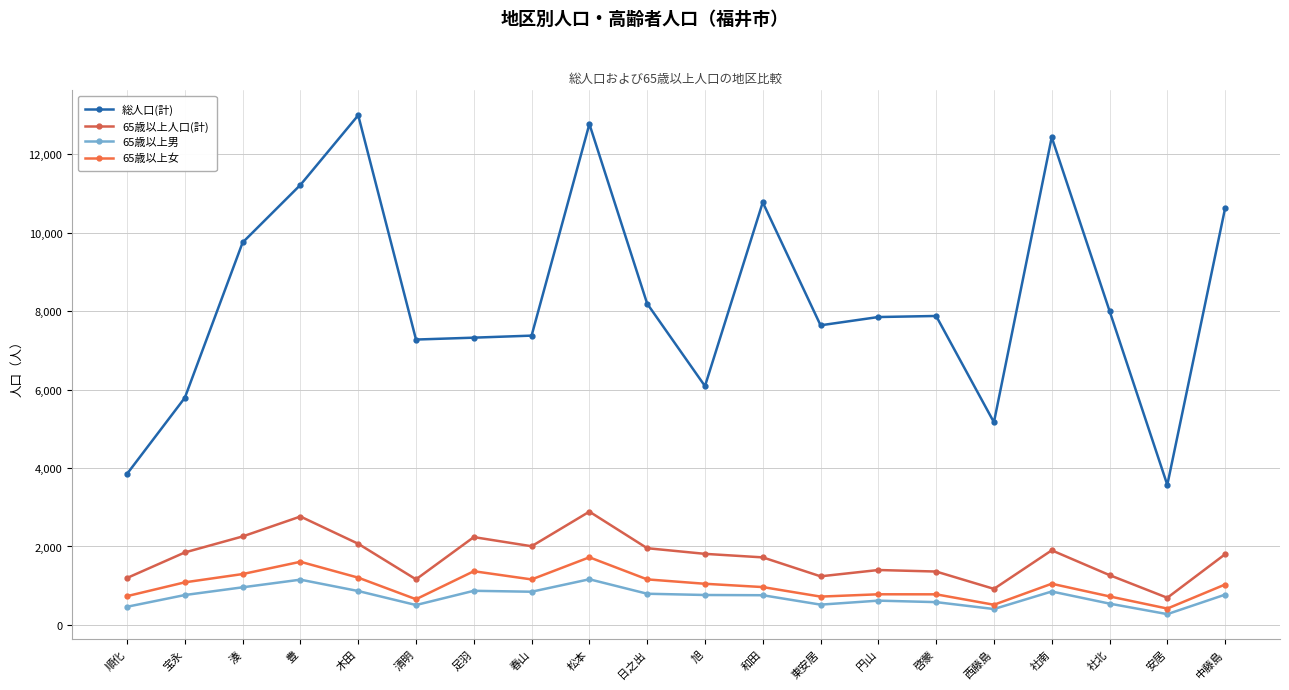

True or false: 65歳以上男 and 65歳以上女 intersect in this chart.

False